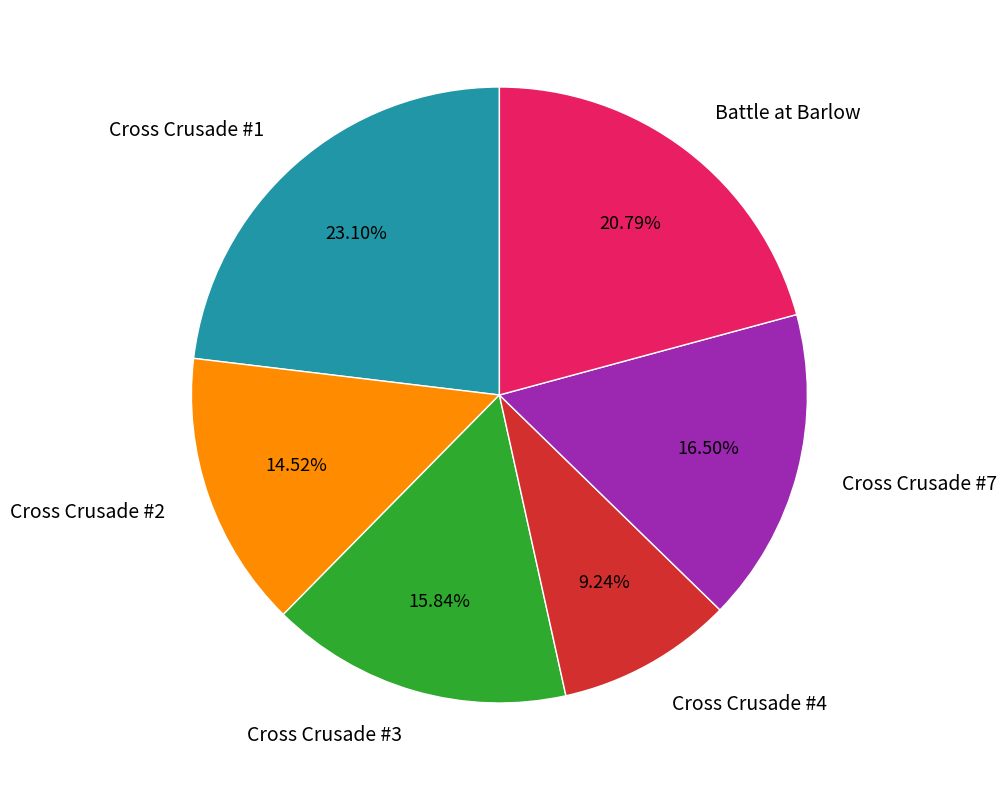

The Battle at Barlow slice represents 31% of the pie. True or false?

False